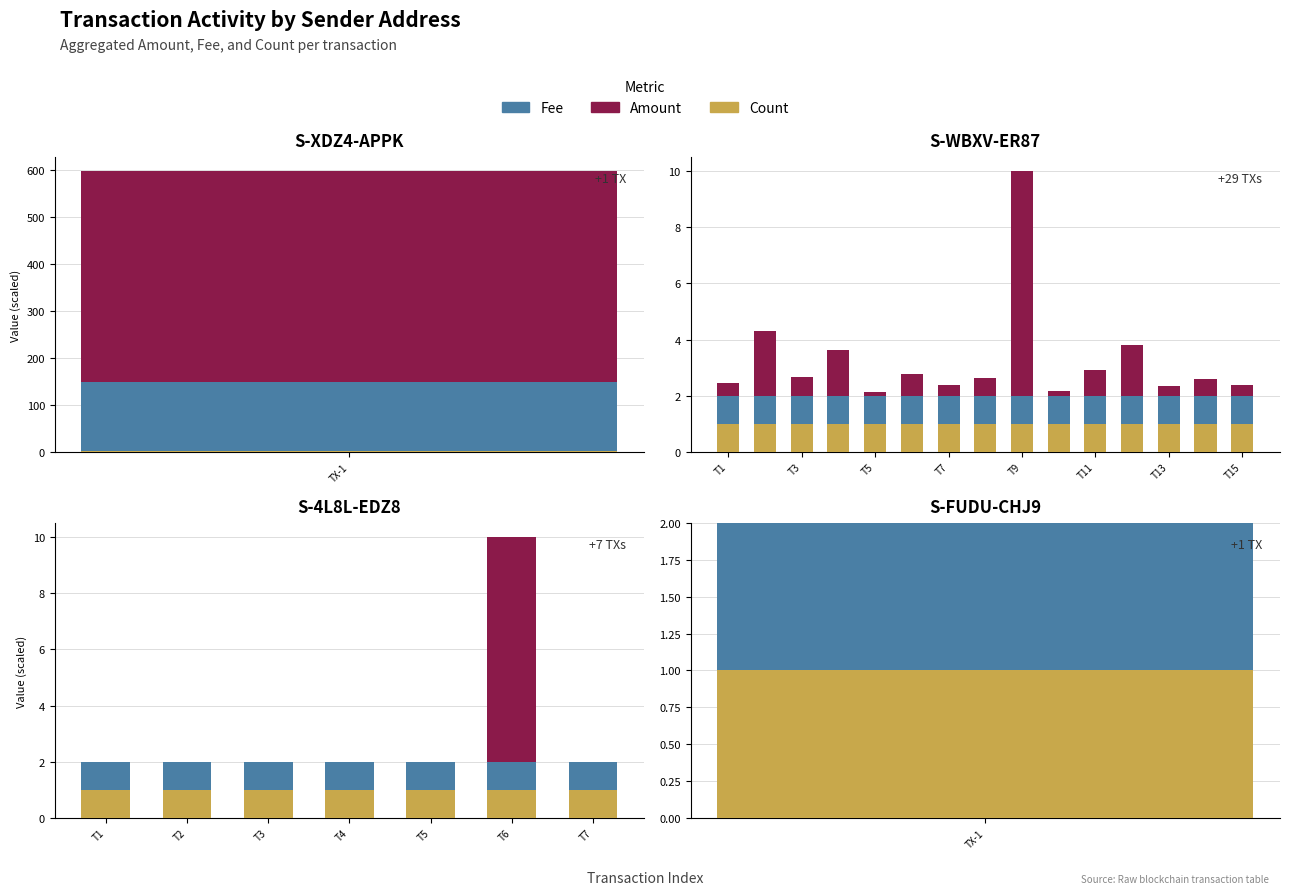

What is the sum of the Count values at T3 and T4?

2.0